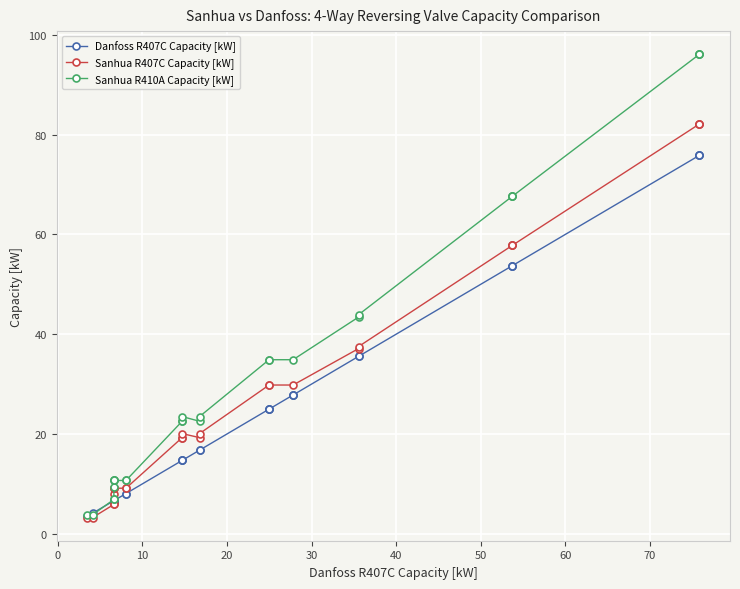

True or false: there are more than 2 points higher than both neighbors.

False